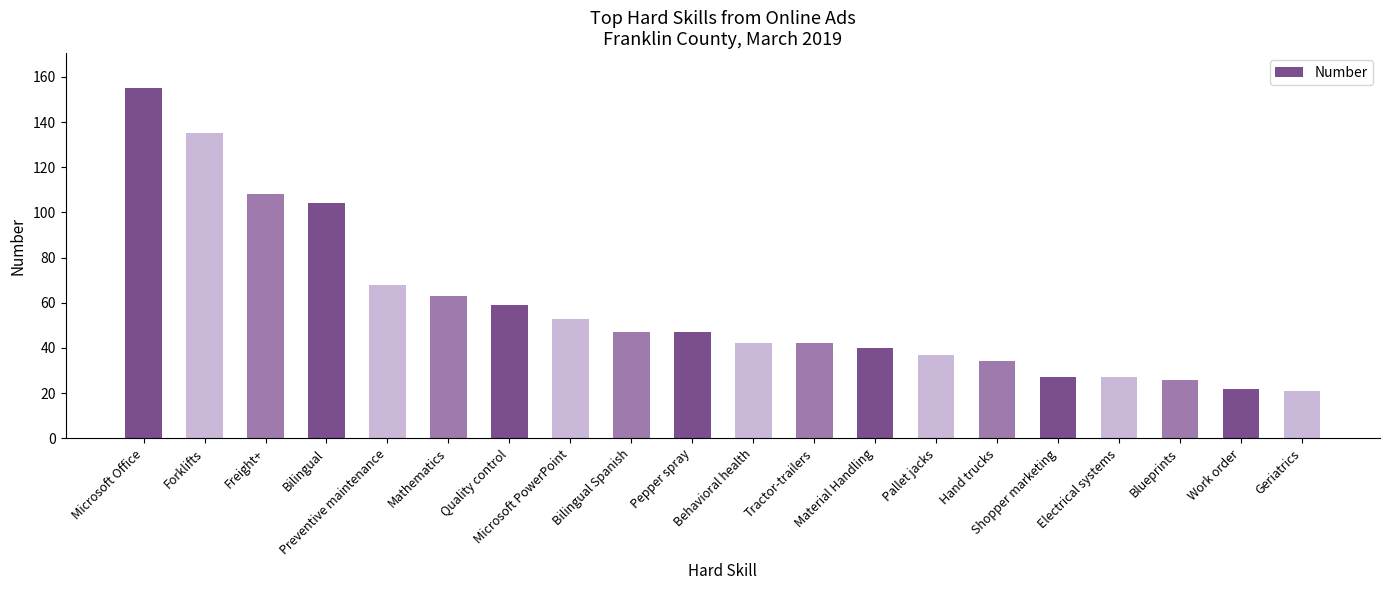

What is the value of the 11th bar from the left?

42